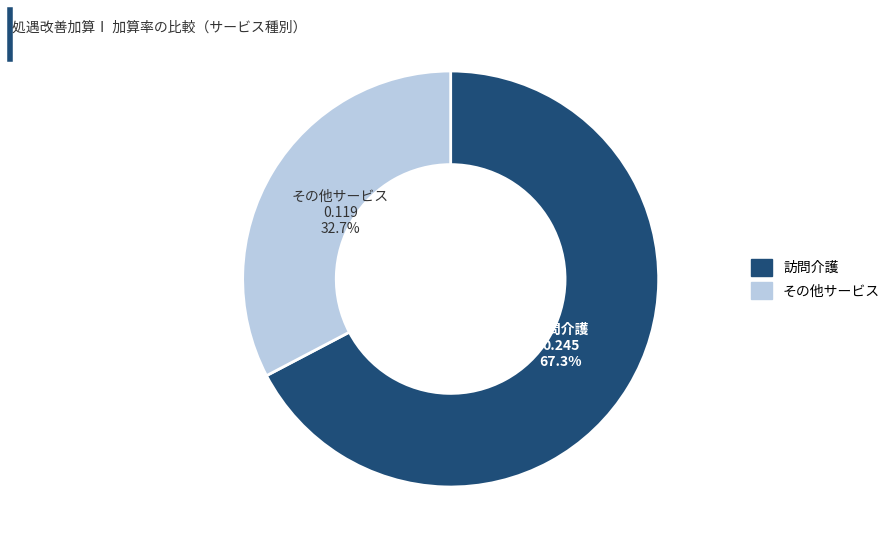

Does any single category account for the majority?

Yes